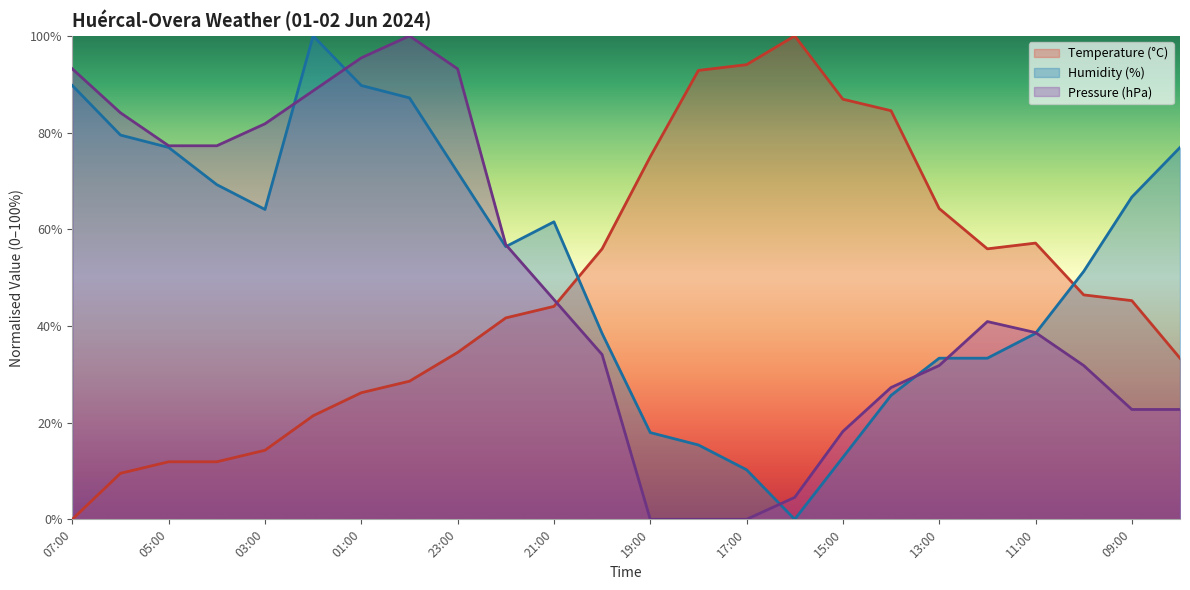

Where do Pressure (hPa) and Temperature (°C) first cross each other?

21:00 and 20:00